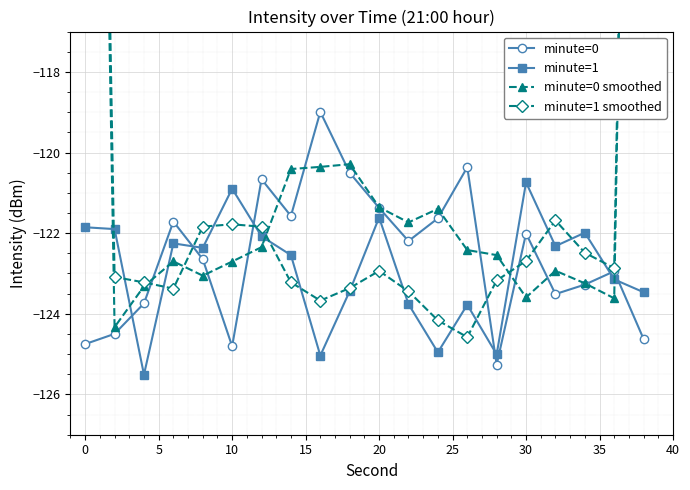

How many intersections are there between minute=1 smoothed and minute=0?

6